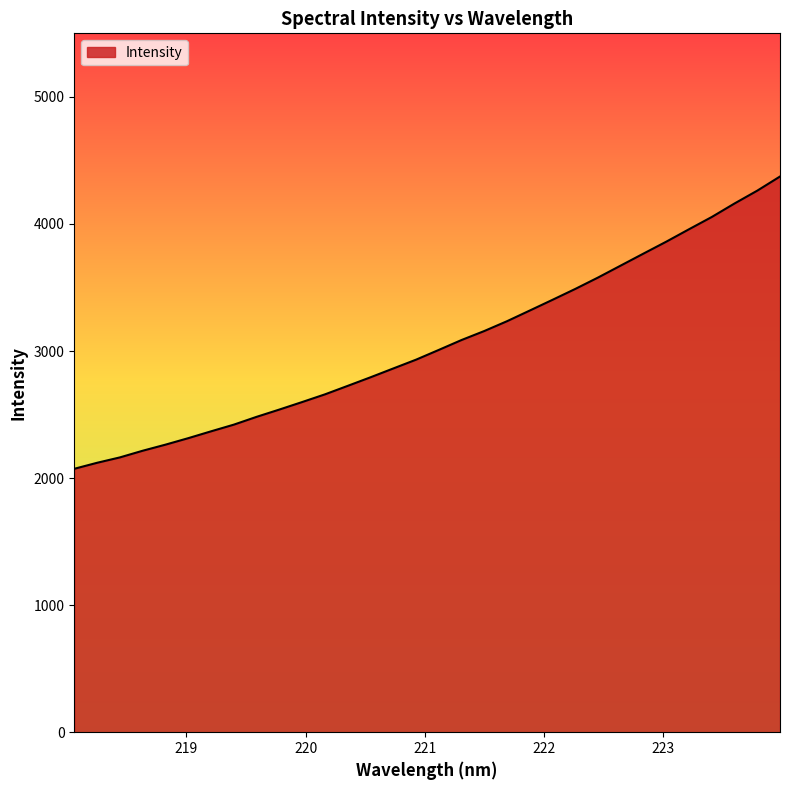

What is the smallest value displayed?

2073.0